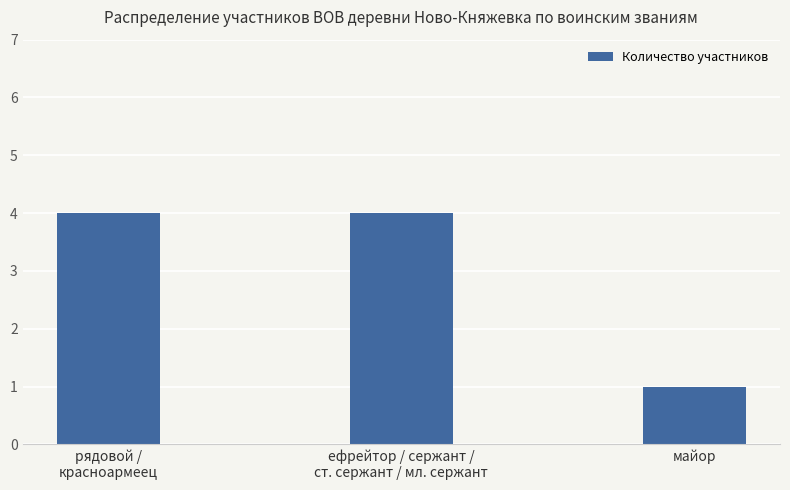

What is the minimum value shown in the chart?

1